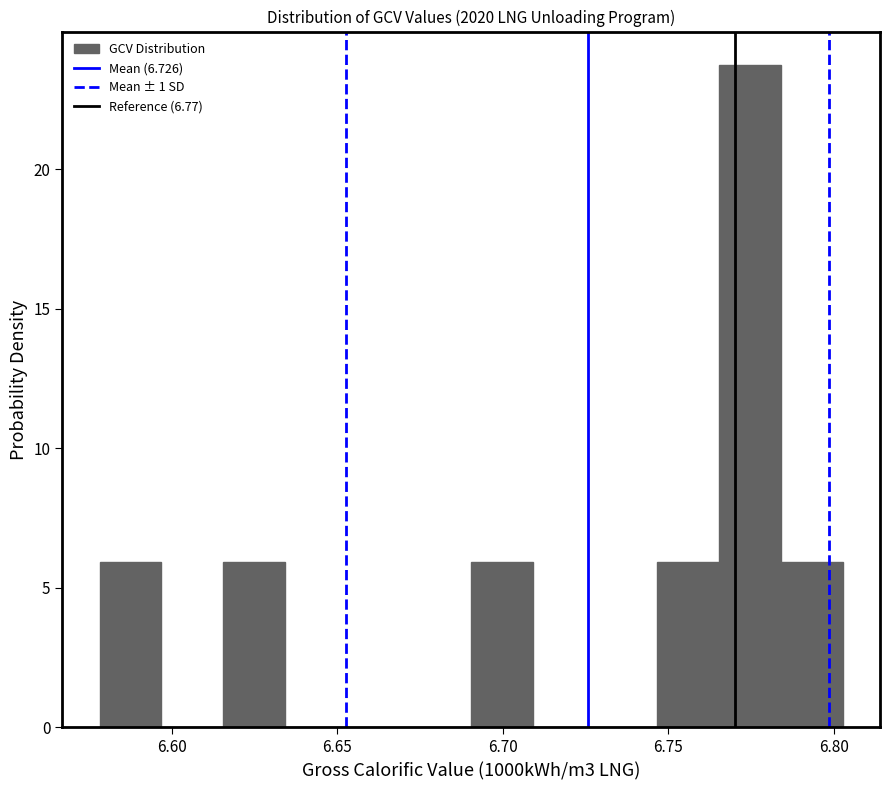

Read against the x-axis, roughly where is the centre of the tallest bar?

6.775